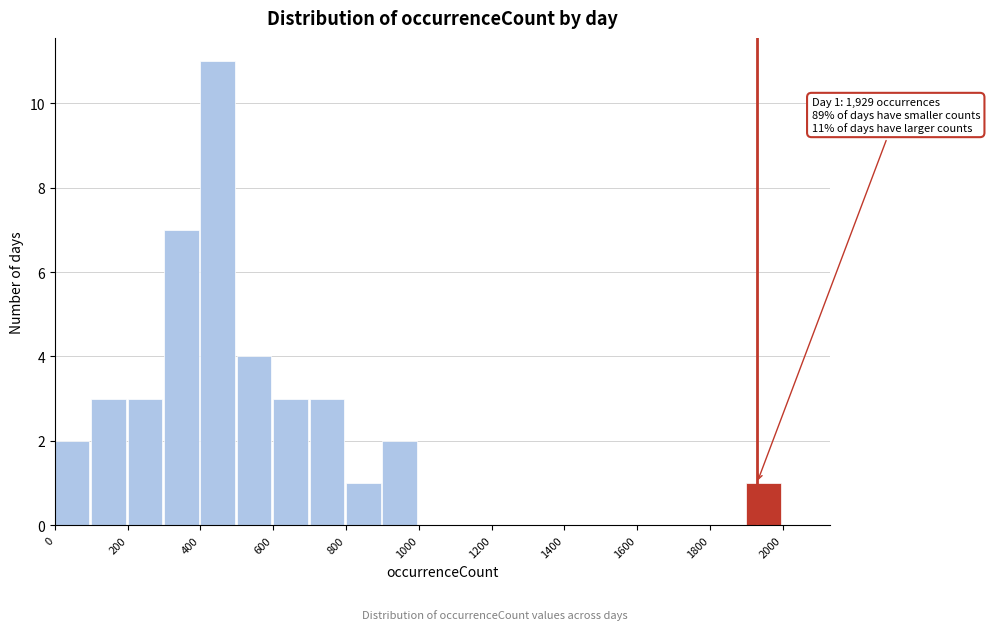

Which range on the x-axis has the tallest bar?

400 to 500